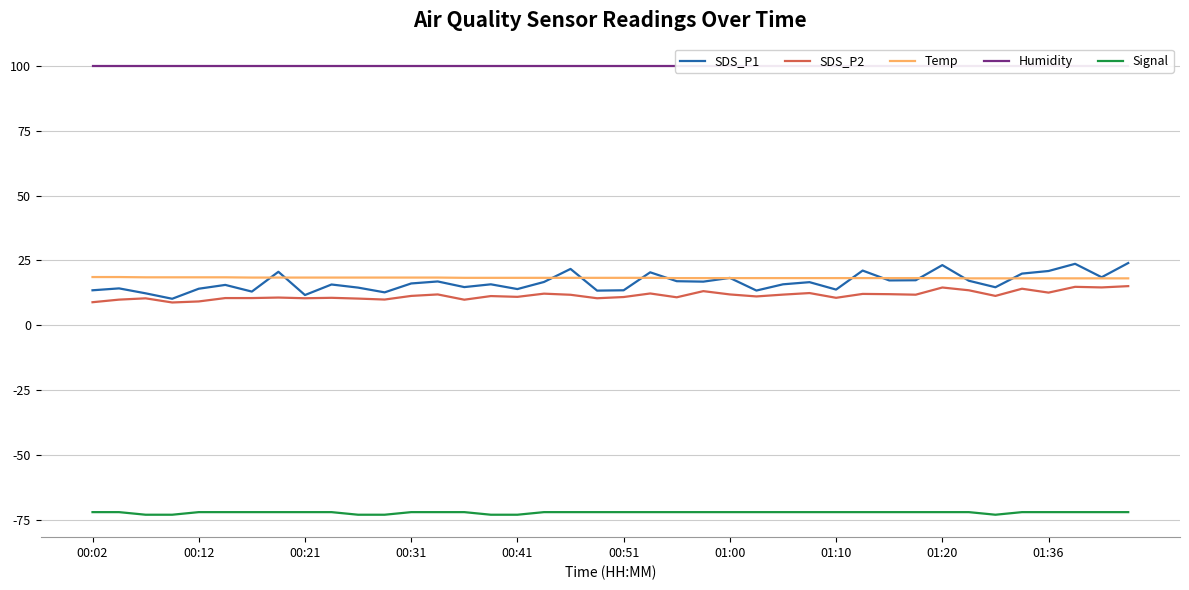

Rank the series by their maximum value, from lowest to highest.

Signal, SDS_P2, Temp, SDS_P1, Humidity